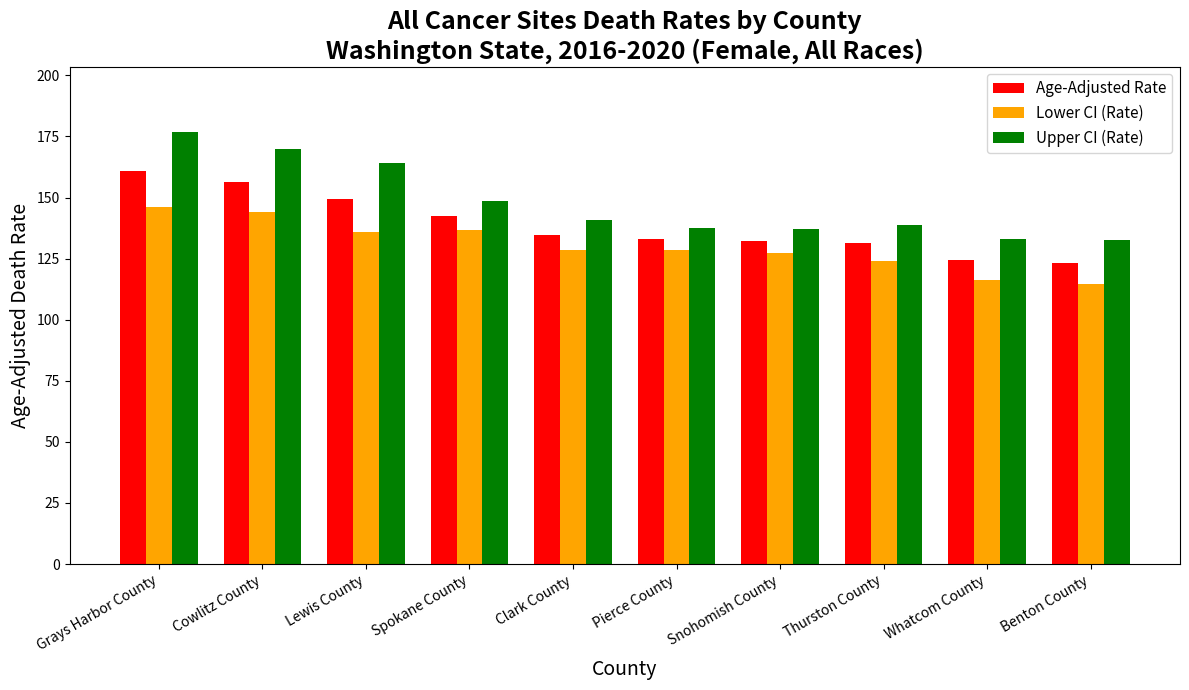

How many bars are there in each group?

3